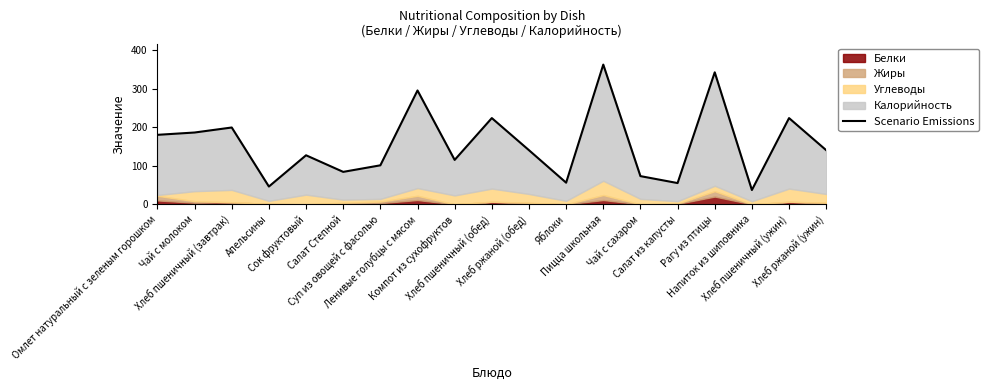

Where does the data first go above 140?

Омлет натуральный с зеленым горошком